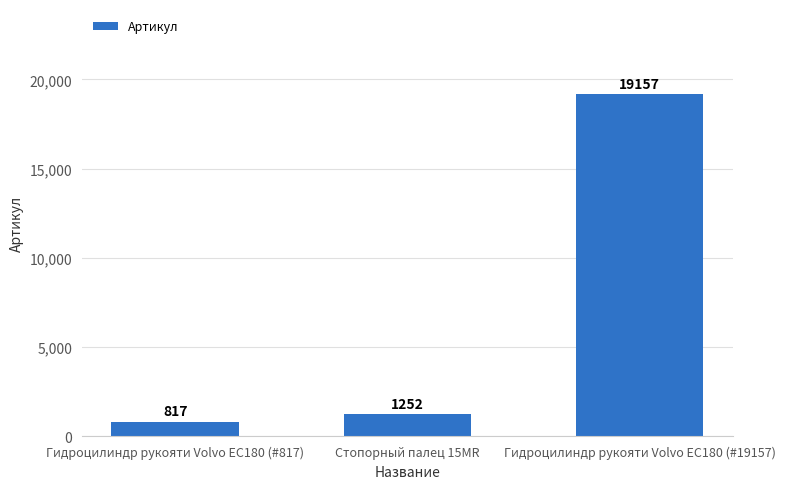

What is the smallest value displayed?

817